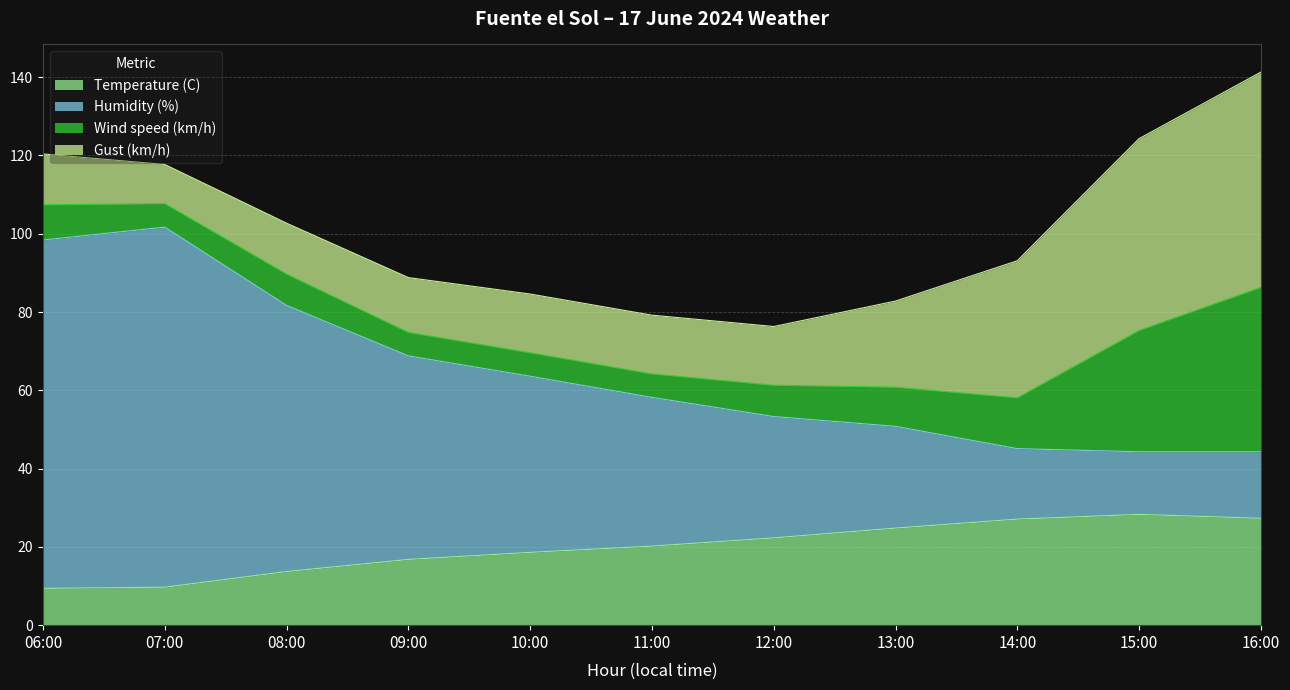

At which category is the sum across all series the highest?

16:00